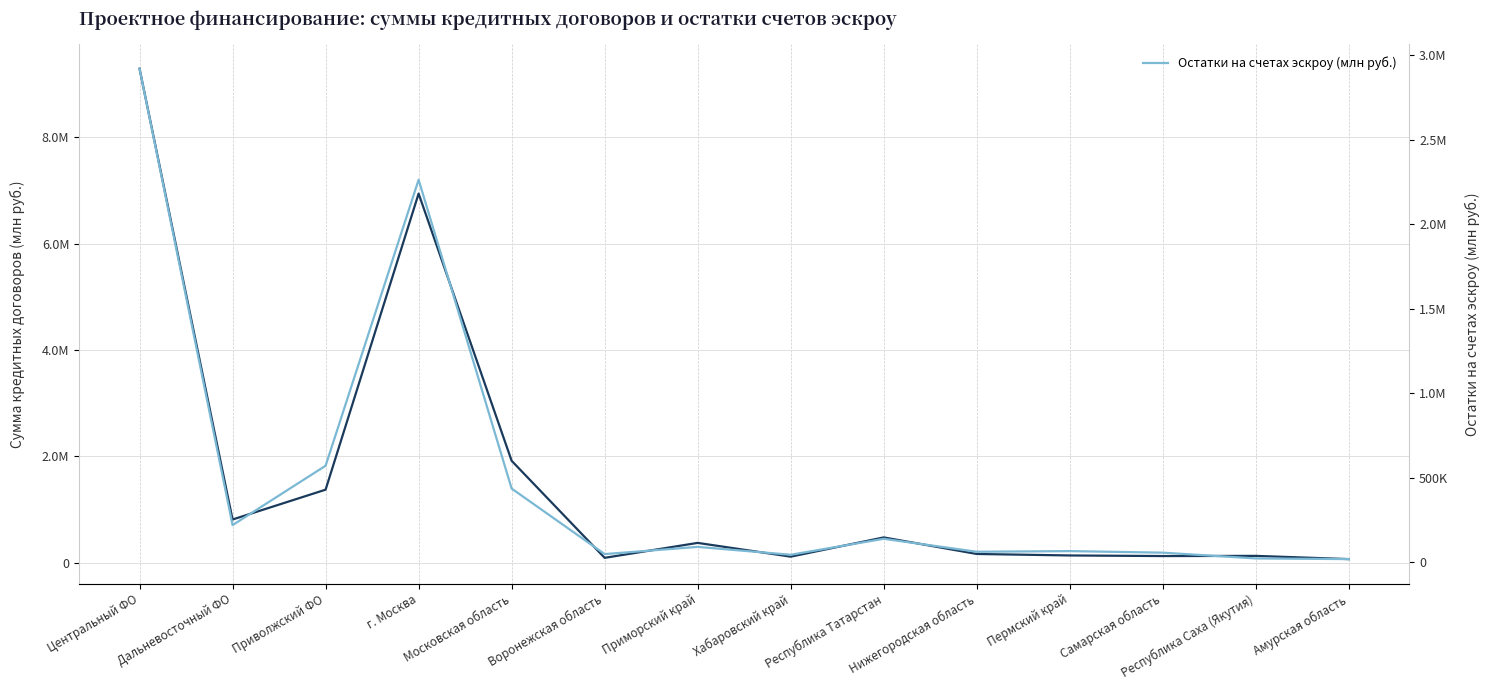

Reading left to right, what are all the values shown in this chart?

Сумма кредитных договоров (млн руб.): 9286480.4	814383.6	1374956.1	6939564.9	1917593.5	93937.5	374637.8	115973.9	477620.5	166498.9	138478.1	127236.5	130561.4	69968.2
Остатки на счетах эскроу (млн руб.): 2919542.0	219766.5	571124.8	2262715.0	436060.7	48416.9	91055.4	44442.2	138958.8	62219.9	66184.3	56866.1	22781.7	18774.8